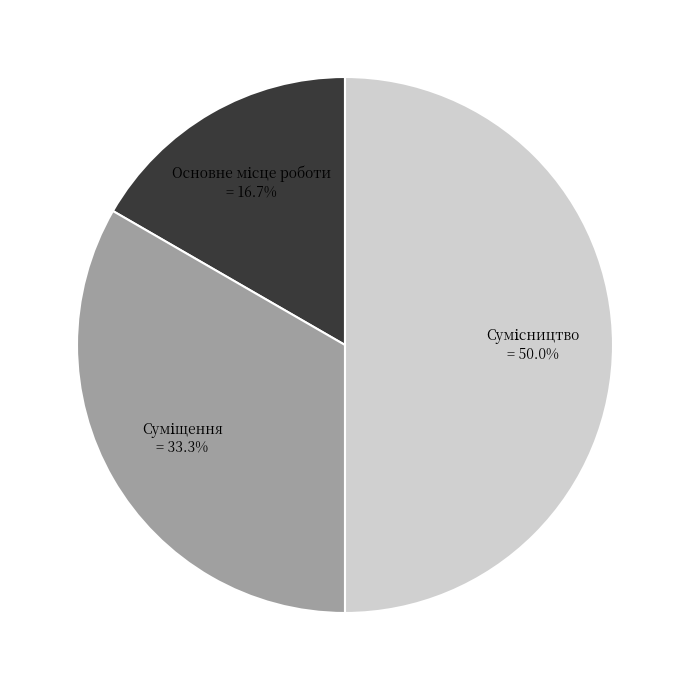

What is the change in value from Суміщення to Сумісництво?

+1